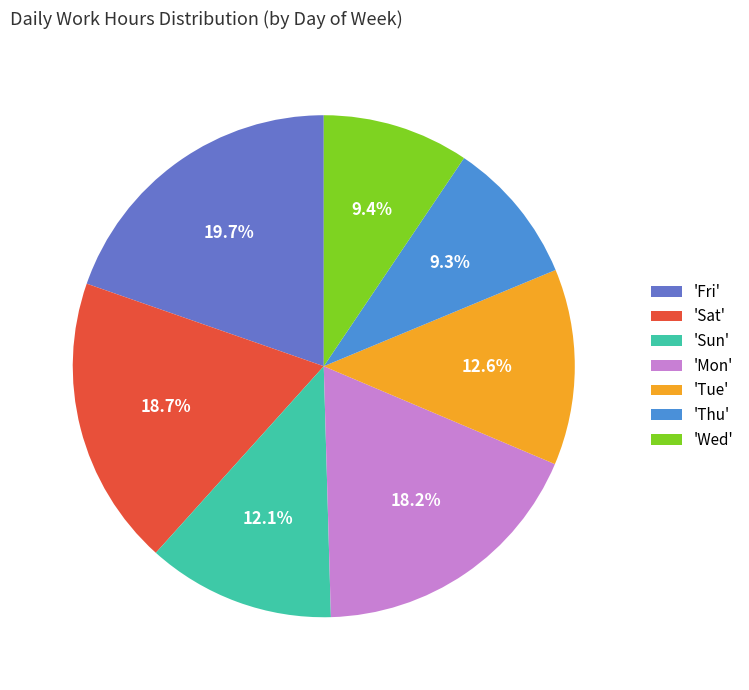

Is there a majority slice in this chart?

No